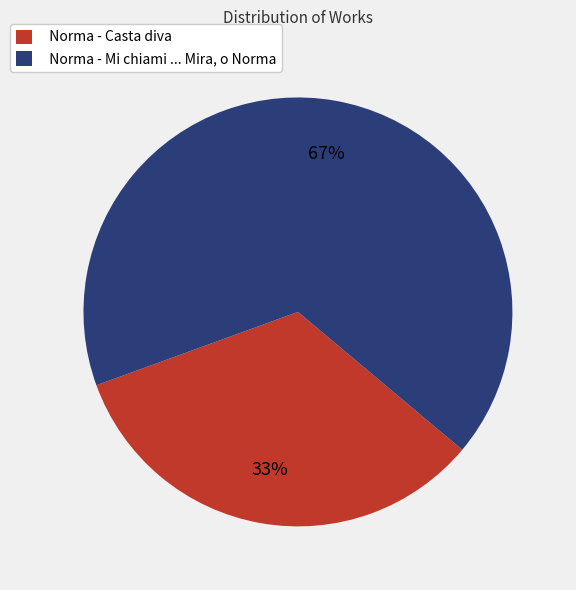

Is there any slice that represents more than half of the pie?

Yes